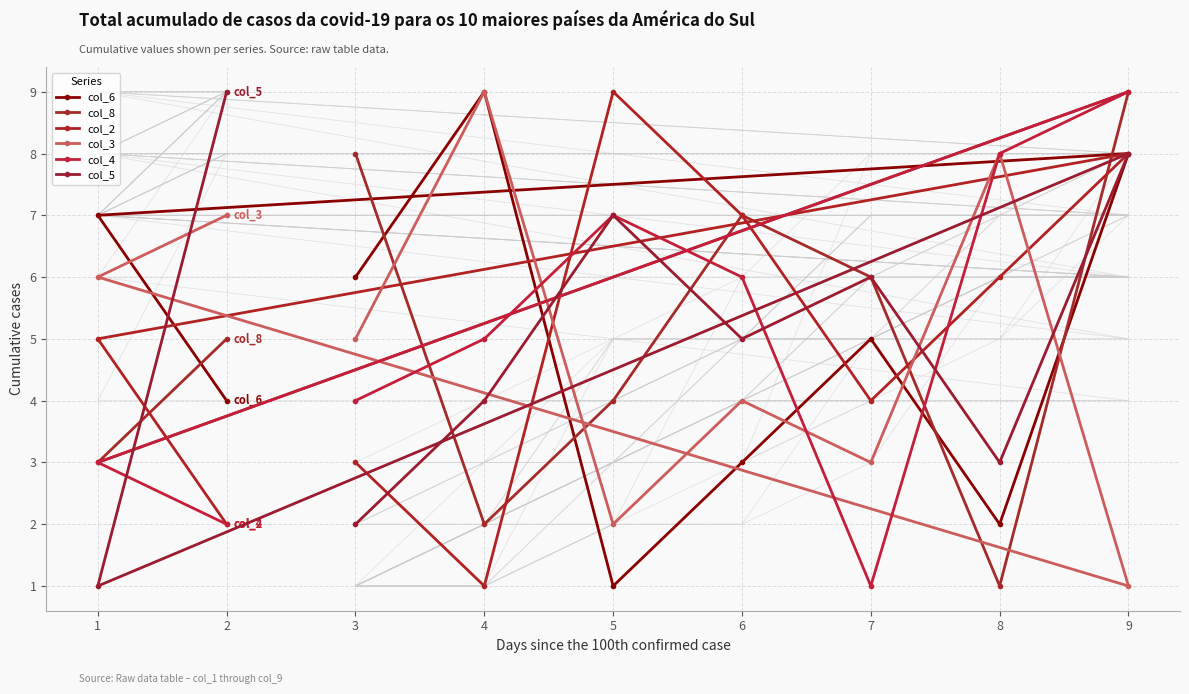

Which label corresponds to the smallest value in the chart?

5